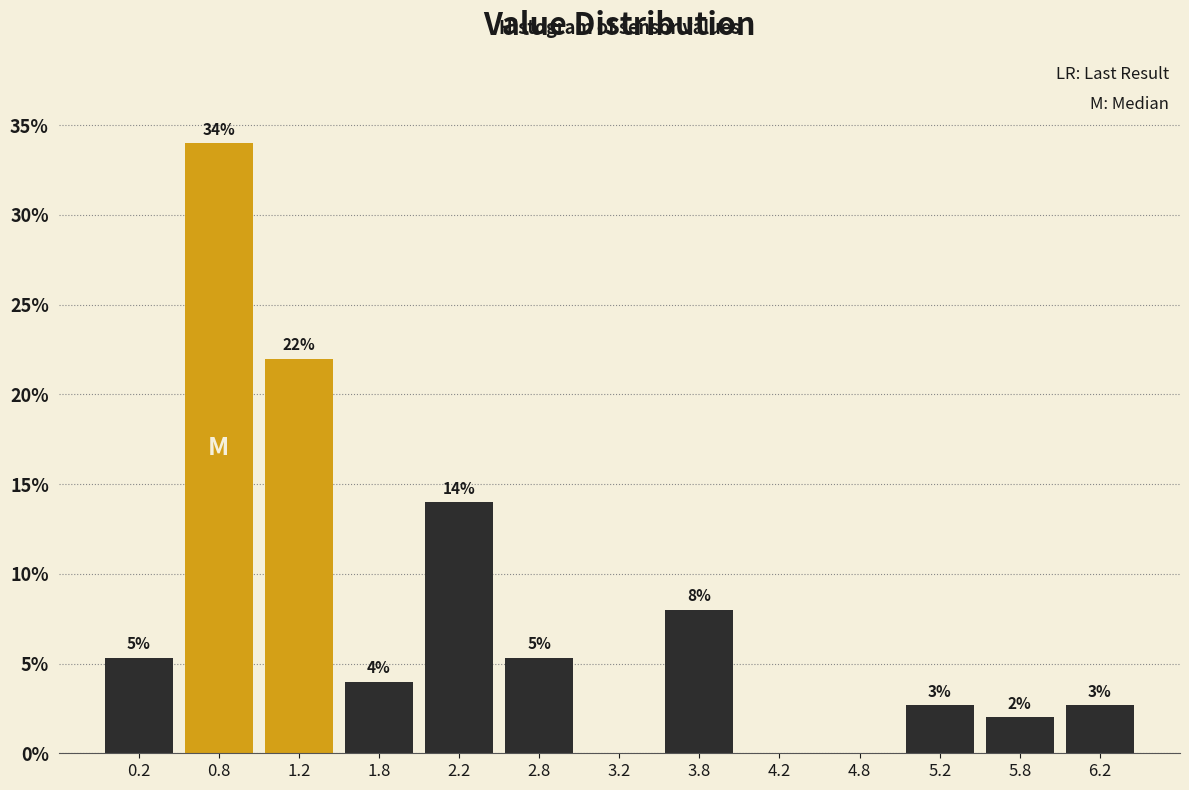

Over which range of the x-axis is the bar tallest?

0.5 to 1.0